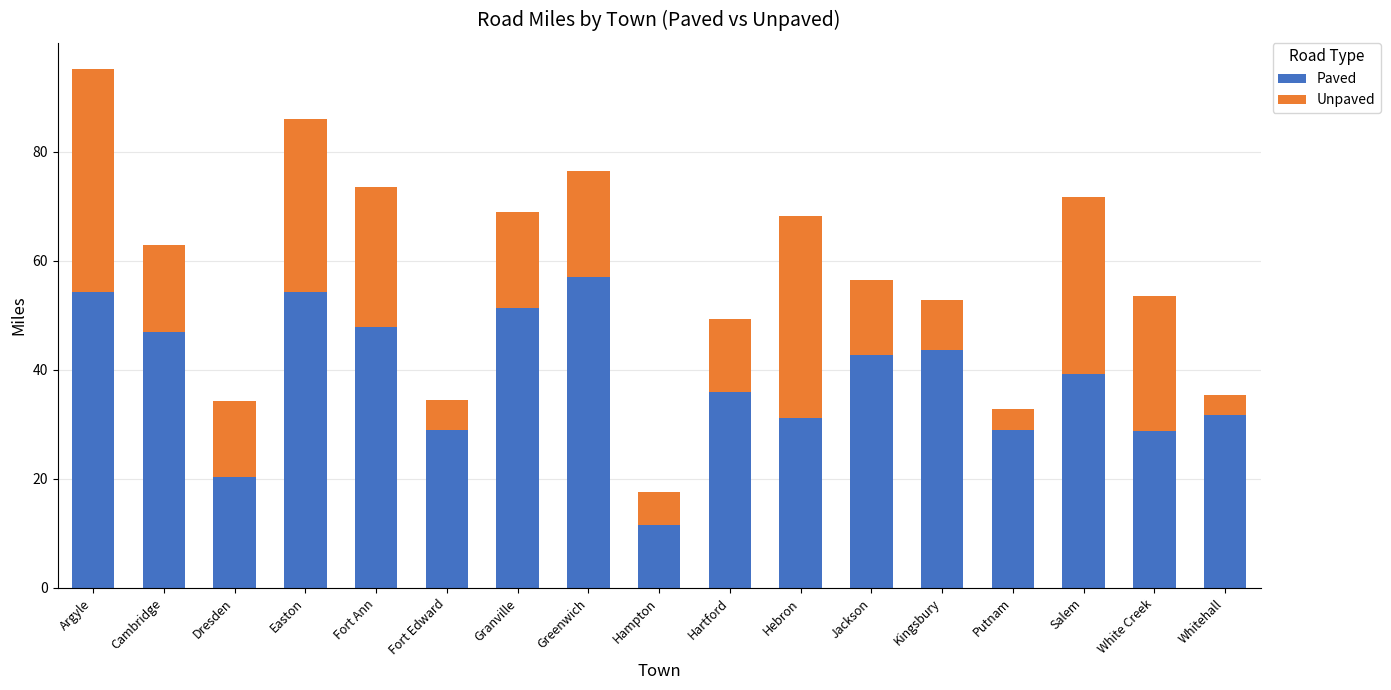

What is the total value across all series at Argyle?

95.2